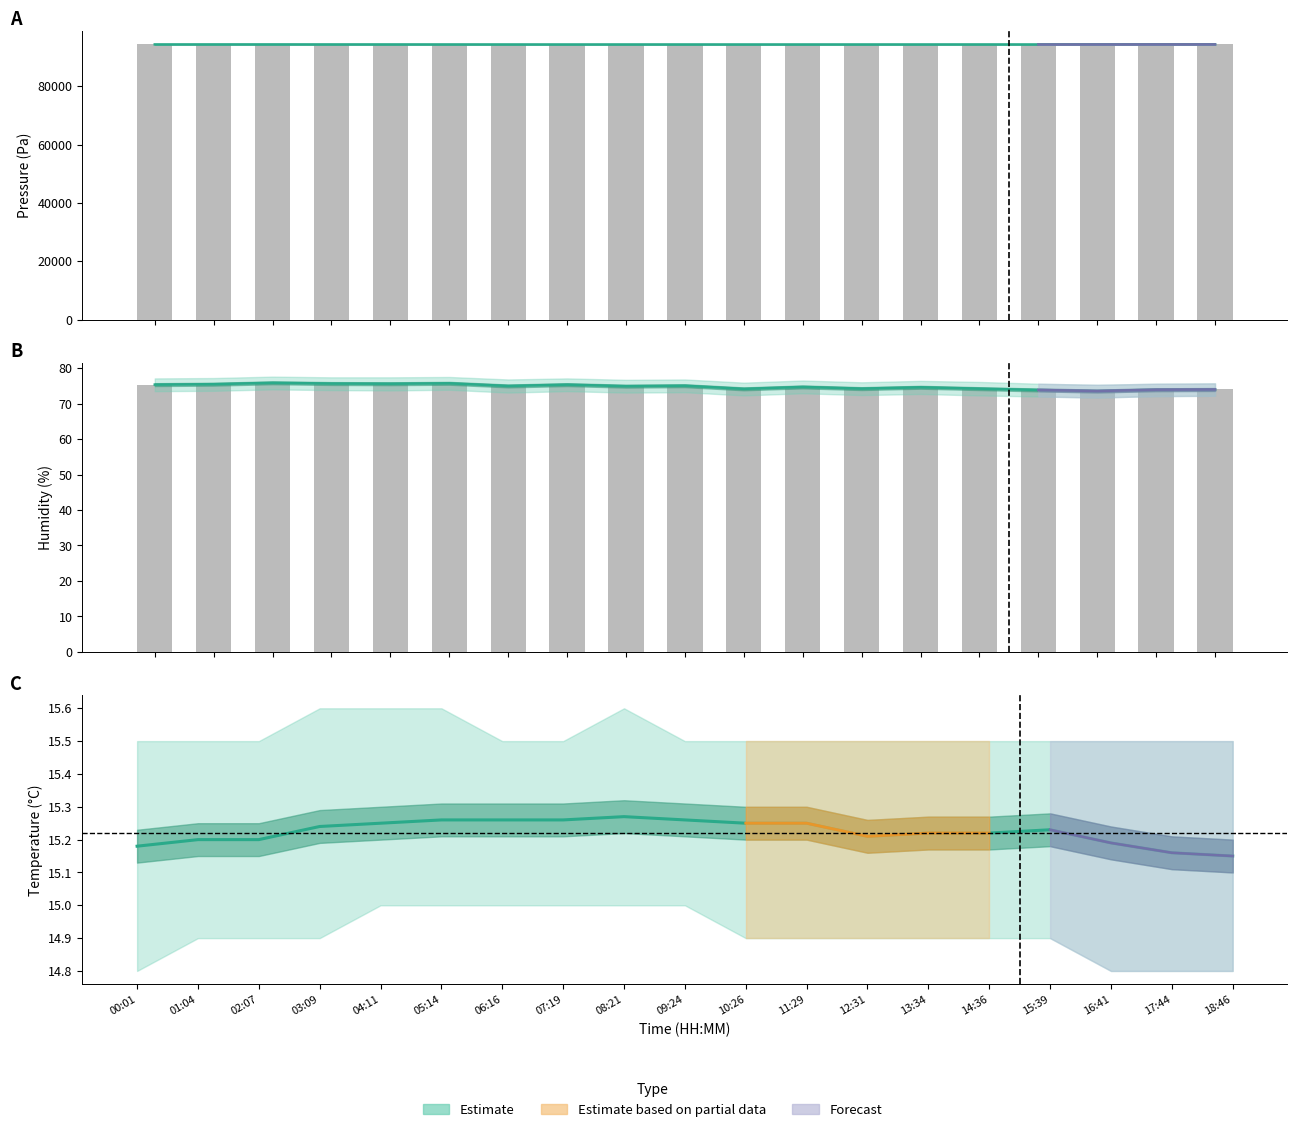

Reading left to right, list all the values displayed in this chart.

Pressure (Pa): 94355.8	94359.6	94361.6	94354.7	94353.5	94348.7	94346.0	94340.4	94345.5	94346.0	94339.7	94342.4	94343.8	94346.1	94350.8	94344.1	94355.3	94364.5	94367.7
Humidity (%): 75.3	75.5	75.9	75.7	75.6	75.7	75.0	75.3	74.9	75.0	74.2	74.7	74.2	74.6	74.2	73.8	73.5	73.9	74.0
Temperature (°C): 15.2	15.2	15.2	15.2	15.2	15.3	15.3	15.3	15.3	15.3	15.2	15.2	15.2	15.2	15.2	15.2	15.2	15.2	15.2